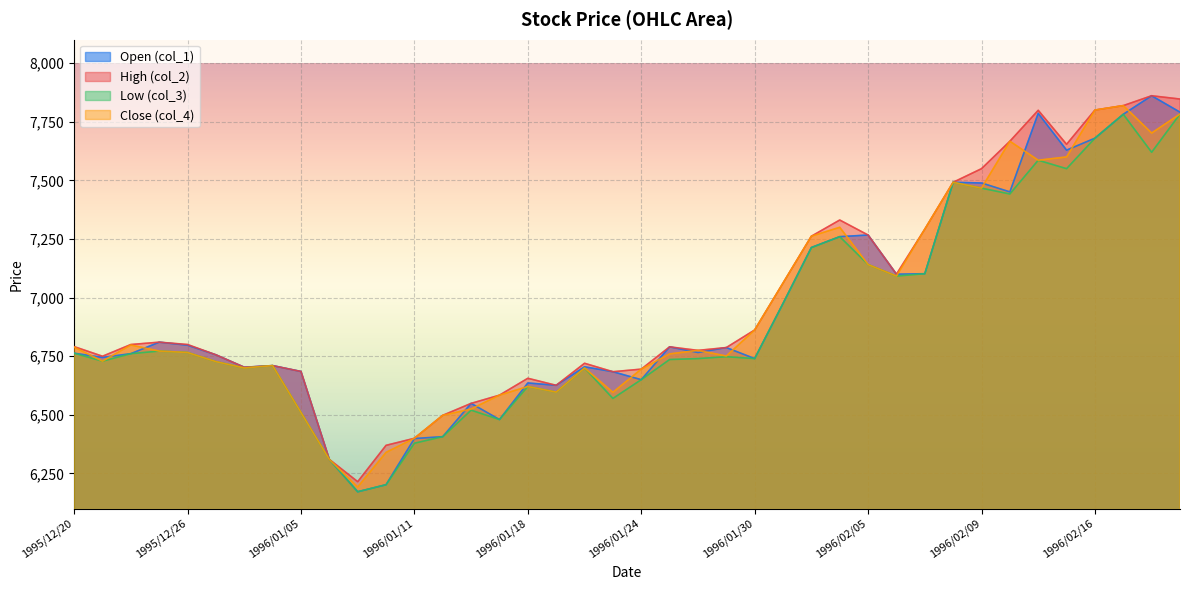

True or false: col_2 and col_1 intersect in this chart.

False